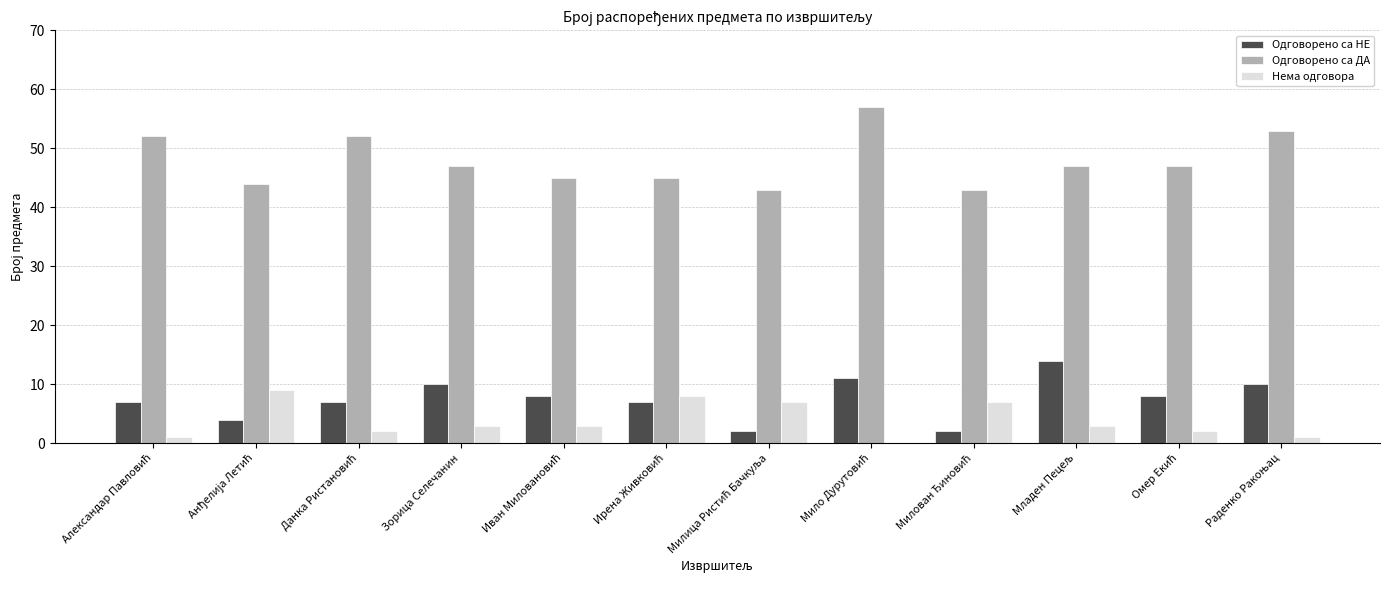

What is the greatest value displayed?

57